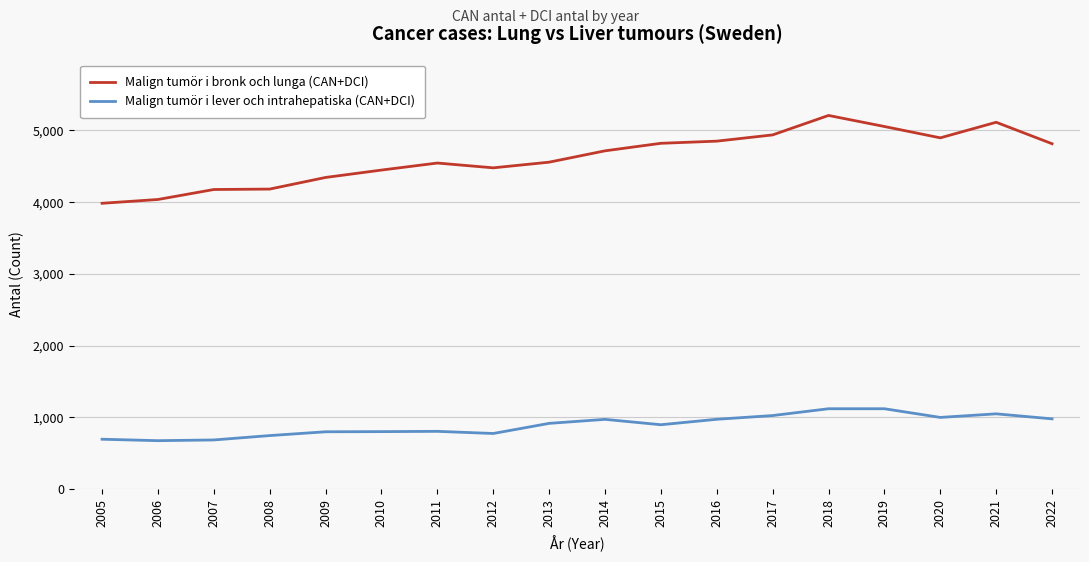

Between 2008 and 2022, which series saw the biggest shift?

Malign tumör i bronk och lunga (CAN+DCI)